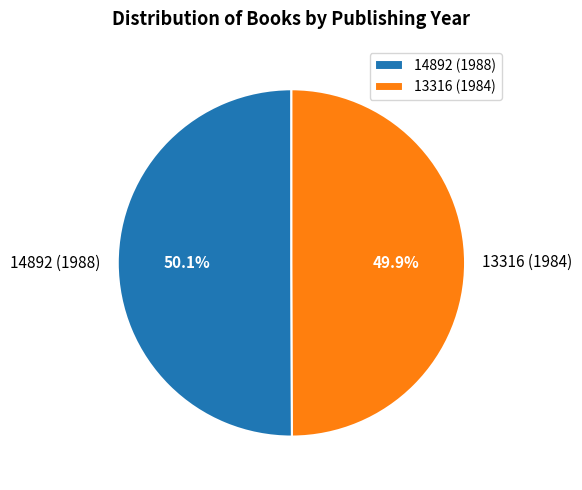

What percentage is NOT represented by 13316 (1984)?

50.1%